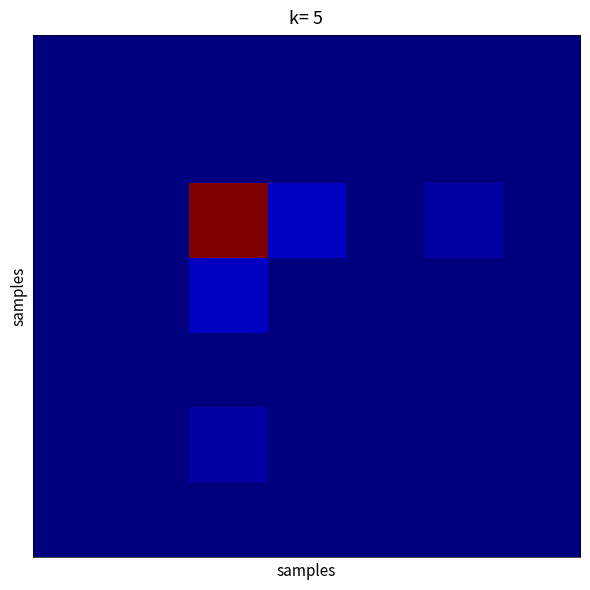

At which category is the sum across all series the highest?

2